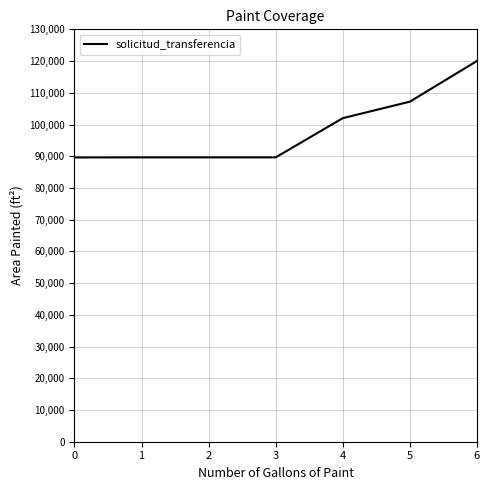

What is the ratio of the value at 2 to the value at 5?

0.8